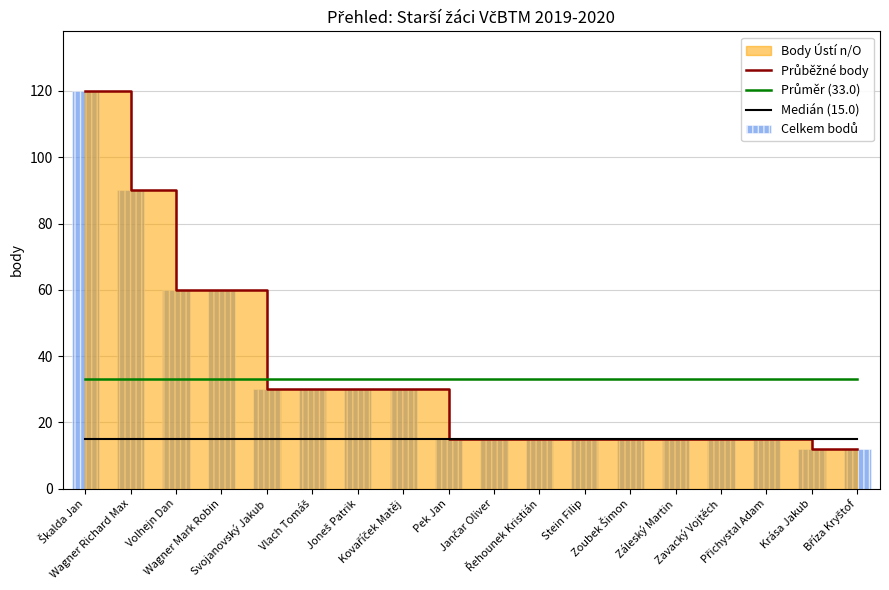

Between Wagner Mark Robin and Svojanovský Jakub, which series saw the biggest shift?

Průběžné body